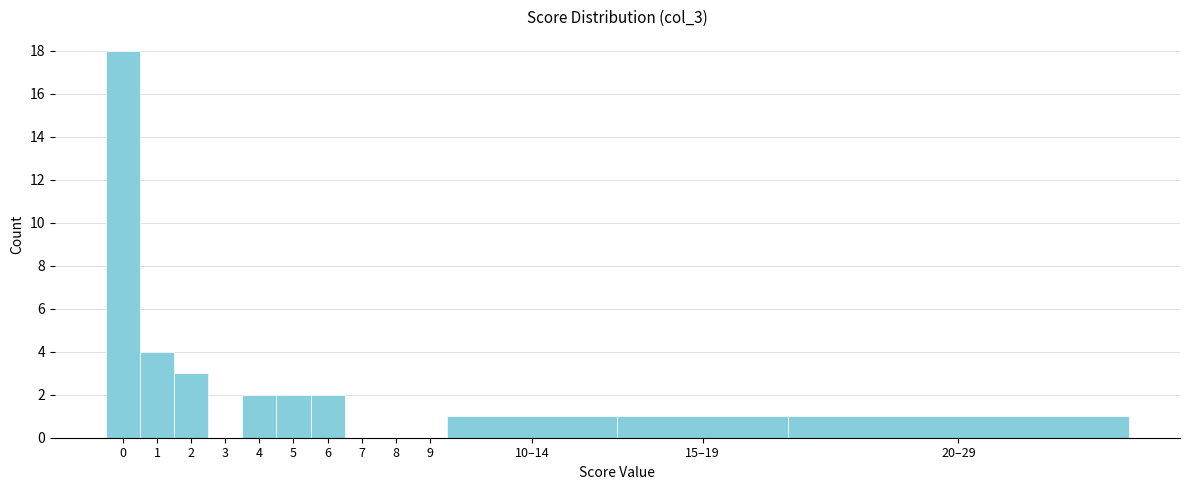

Reading left to right, list all the values displayed in this chart.

0=18	1=4	2=3	3=0	4=2	5=2	6=2	7=0	8=0	9=0	10–14=1	15–19=1	20–29=1